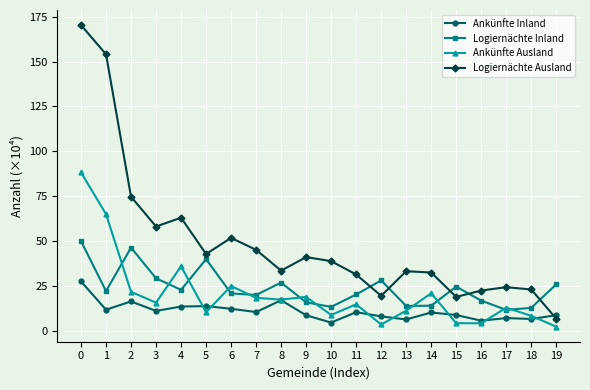

How many values in the Logiernächte Inland series exceed 22?

10